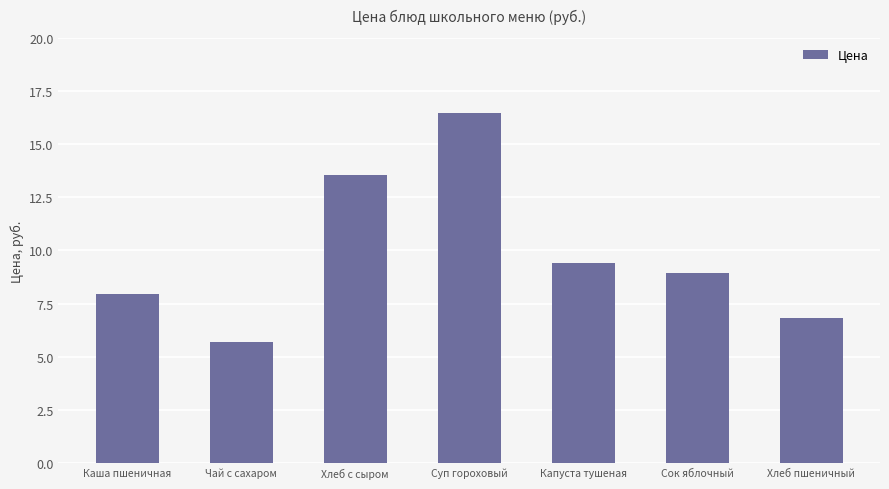

Reading left to right, transcribe all the data shown in this chart.

7.9	5.7	13.6	16.5	9.4	8.9	6.8